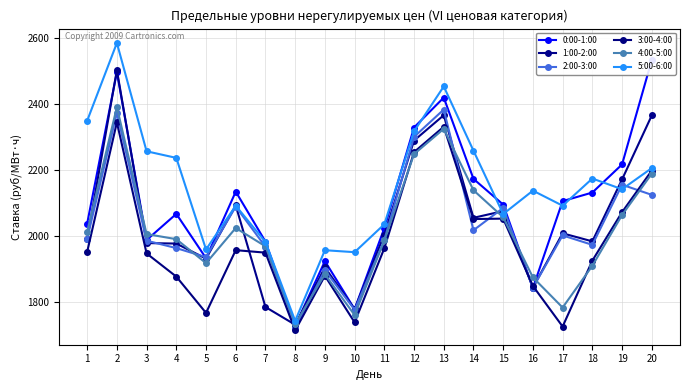

Reading left to right, list all the values displayed in this chart.

0:00-1:00: 1=2038.6	2=2495.8	3=1988.7	4=2067.7	5=1933.8	6=2134.8	7=1984.0	8=1728.9	9=1925.1	10=1779.7	11=2024.7	12=2328.6	13=2418.9	14=2173.4	15=2095.7	16=1843.8	17=2106.2	18=2132.1	19=2216.9	20=2532.5
1:00-2:00: 1=1991.2	2=2502.1	3=1979.5	4=1978.0	5=1932.4	6=2093.2	7=1786.3	8=1732.8	9=1906.0	10=1779.9	11=2005.3	12=2289.1	13=2365.7	14=2055.8	15=2076.1	16=1844.9	17=2009.0	18=1984.6	19=2171.6	20=2365.0
2:00-3:00: 1=1992.4	2=2372.8	3=1986.8	4=1964.3	5=1936.9	6=2089.6	7=1968.4	8=1723.5	9=1897.4	10=1778.0	11=1988.8	12=2300.3	13=2382.8	14=2018.2	15=2085.6	16=1844.6	17=2002.7	18=1974.1	19=2155.7	20=2125.2
3:00-4:00: 1=1953.0	2=2344.1	3=1948.2	4=1878.2	5=1768.5	6=1958.1	7=1950.5	8=1715.9	9=1880.7	10=1740.0	11=1963.9	12=2254.2	13=2330.9	14=2052.1	15=2053.3	16=1849.9	17=1727.4	18=1926.3	19=2072.8	20=2198.5
4:00-5:00: 1=2013.9	2=2390.3	3=2006.7	4=1991.3	5=1918.8	6=2025.0	7=1969.6	8=1735.2	9=1885.2	10=1762.1	11=1987.3	12=2248.1	13=2324.4	14=2139.0	15=2057.6	16=1875.9	17=1784.7	18=1910.8	19=2064.2	20=2189.0
5:00-6:00: 1=2349.0	2=2583.9	3=2256.7	4=2236.8	5=1960.2	6=2092.4	7=1982.6	8=1744.6	9=1957.9	10=1952.0	11=2036.3	12=2316.9	13=2452.6	14=2258.5	15=2067.2	16=2137.9	17=2092.4	18=2174.5	19=2142.1	20=2205.9